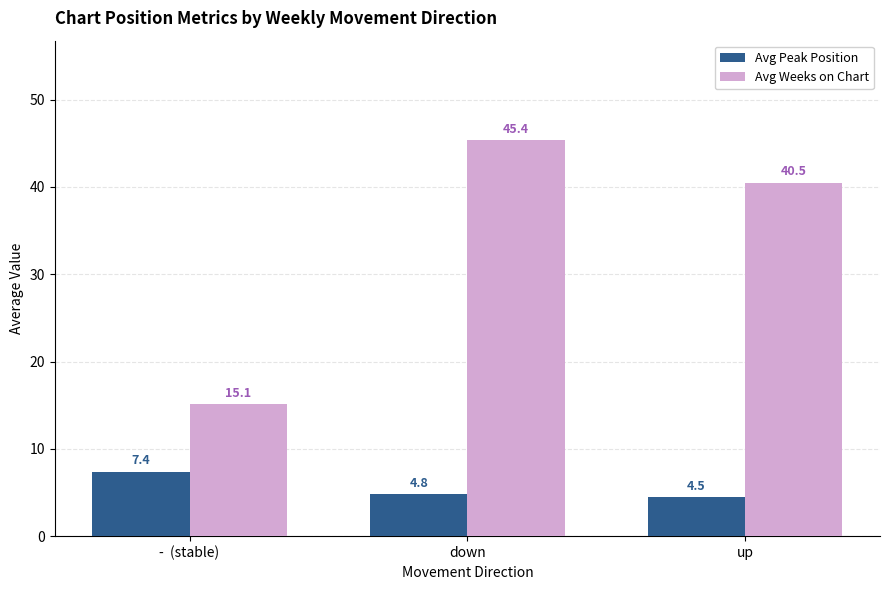

What is the sum of the Avg Weeks on Chart values at -  (stable) and up?

55.6